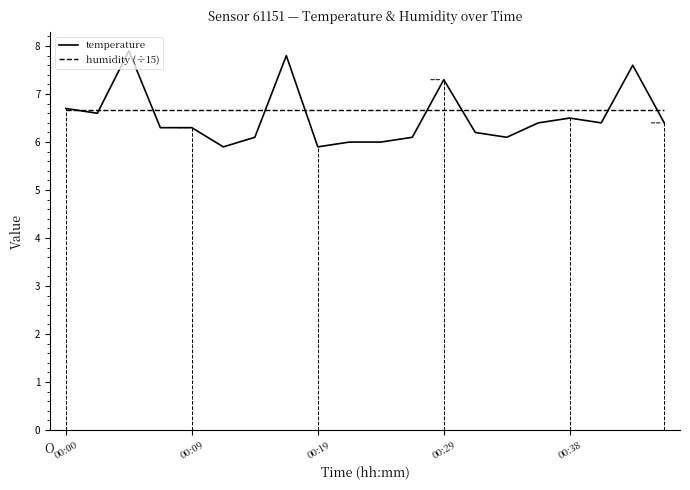

Which series has the largest range (max minus min)?

temperature